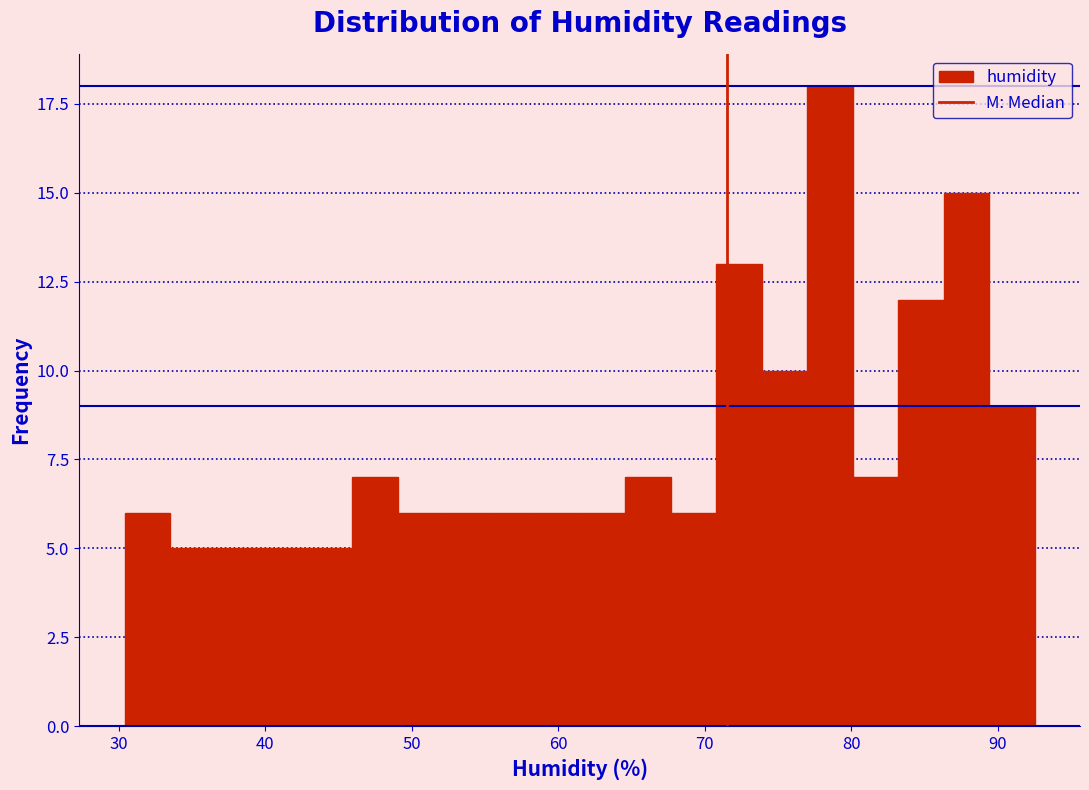

Read against the x-axis, roughly where is the centre of the tallest bar?

79